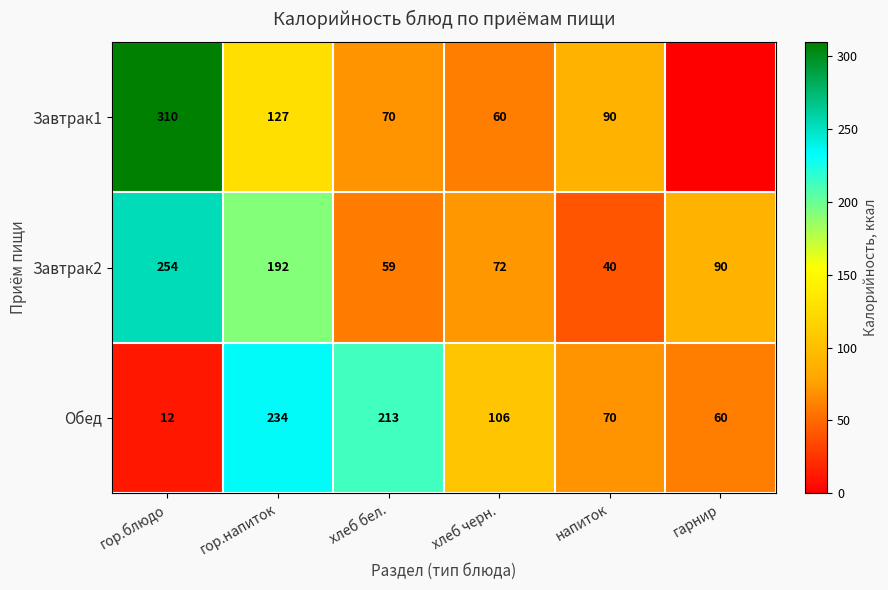

At хлеб бел., list the series in order from largest to smallest.

Обед, Завтрак1, Завтрак2